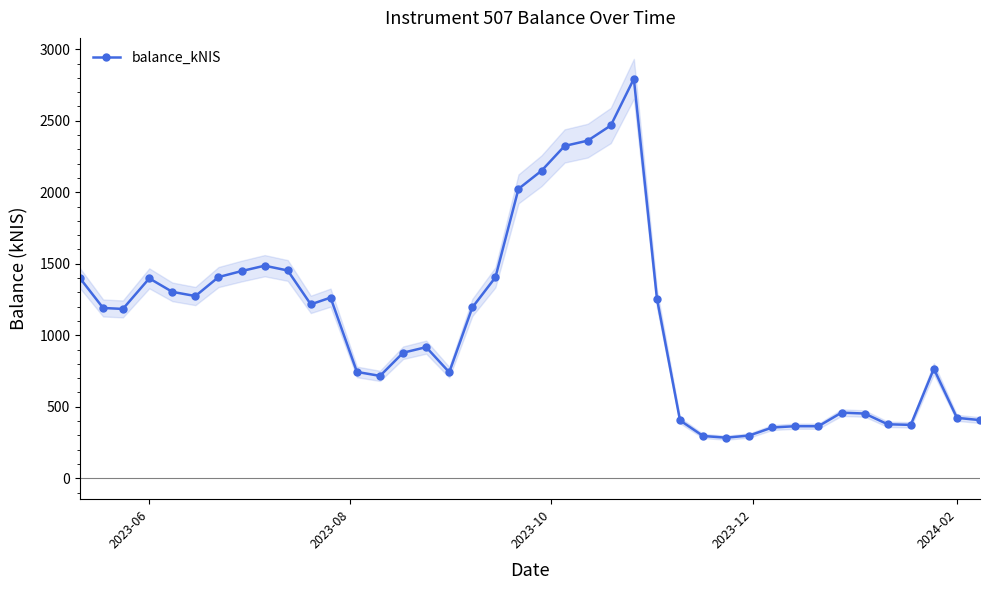

What is the maximum value shown in the chart?

2792.9